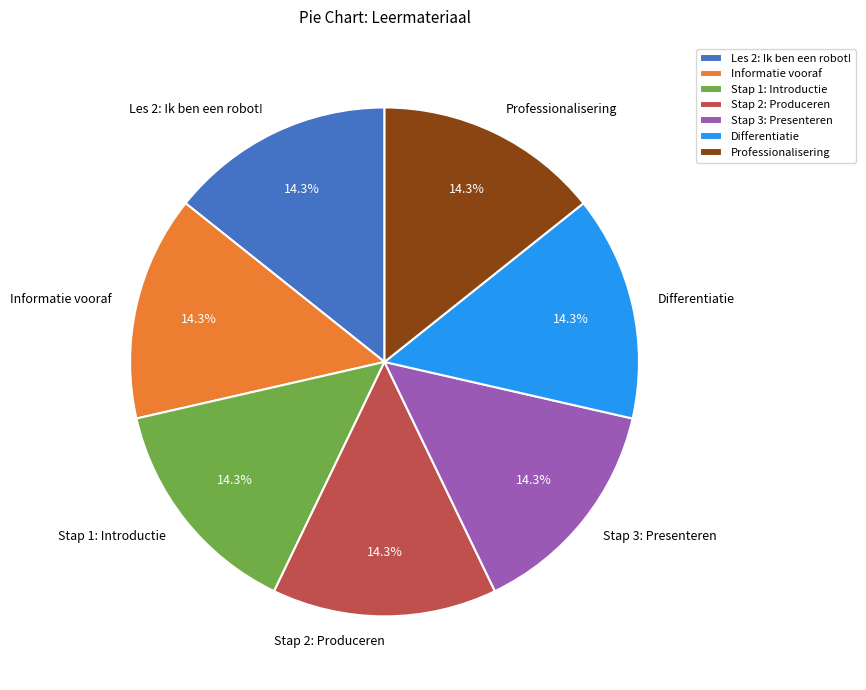

Combined, do Professionalisering and Stap 1: Introductie account for over 50%?

No